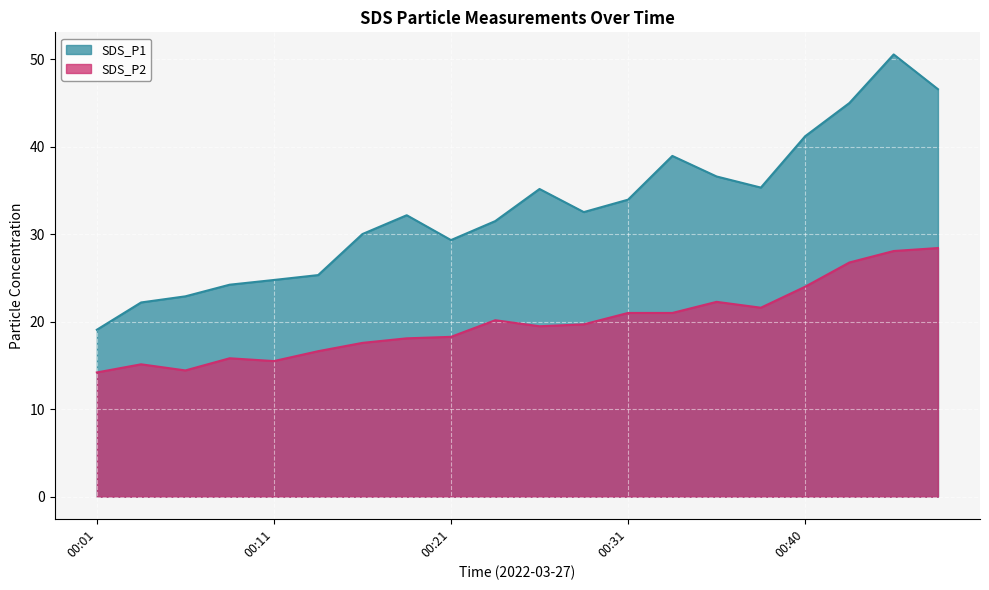

True or false: SDS_P1 and SDS_P2 cross at least once.

False